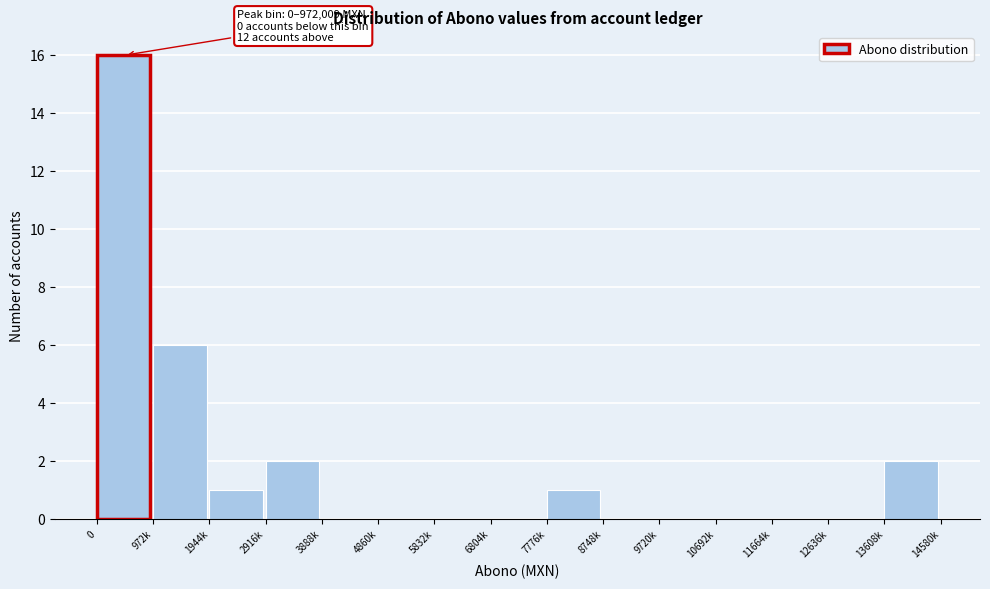

Reading left to right, extract all data points from this chart.

0=16	972k=6	1944k=1	2916k=2	3888k=0	4860k=0	5832k=0	6804k=0	7776k=1	8748k=0	9720k=0	10692k=0	11664k=0	12636k=0	13608k=2